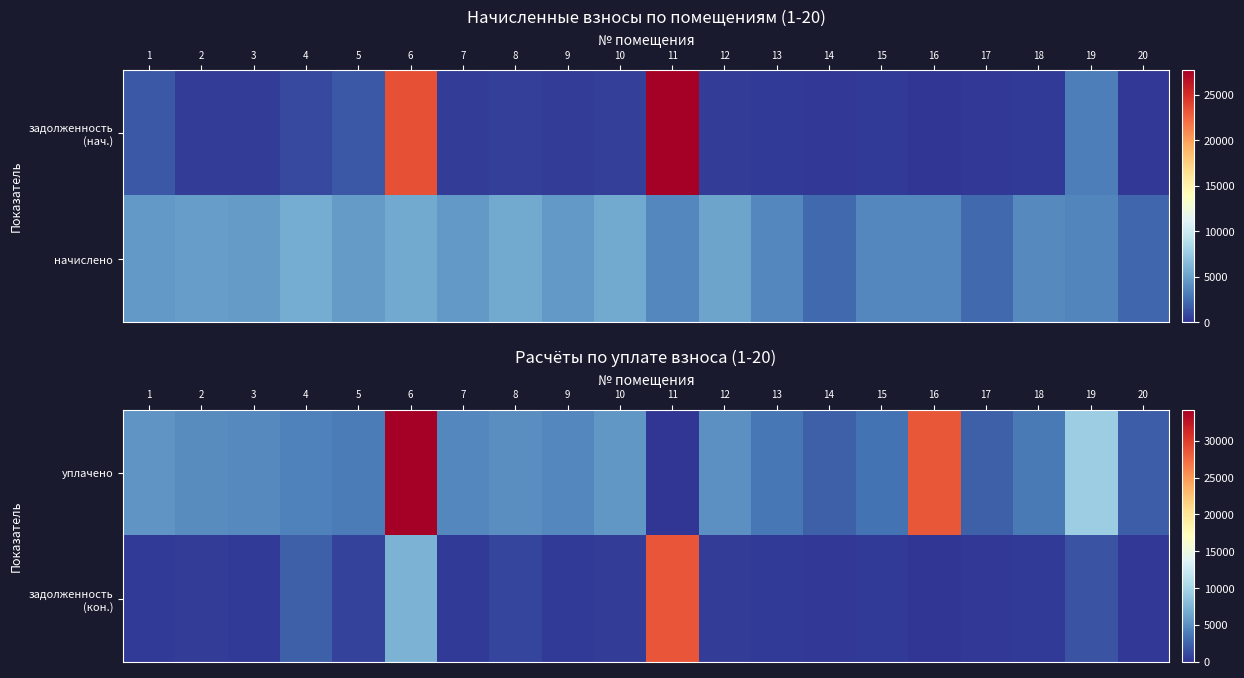

Rank the series by their average value, from highest to lowest.

уплачено, задолженность (кон.)